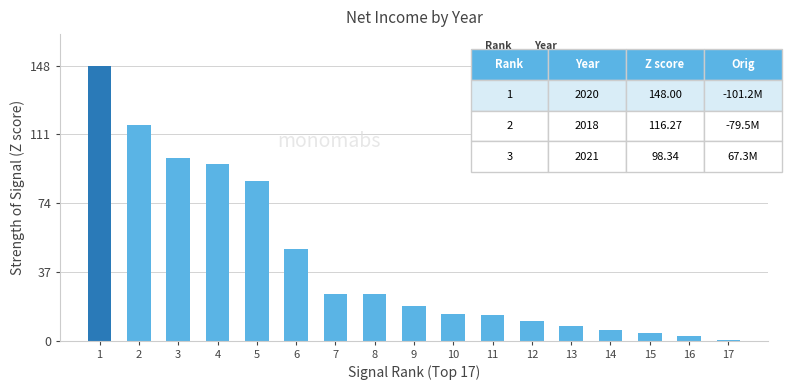

What is the change in value from 1 to 8?

-123.1